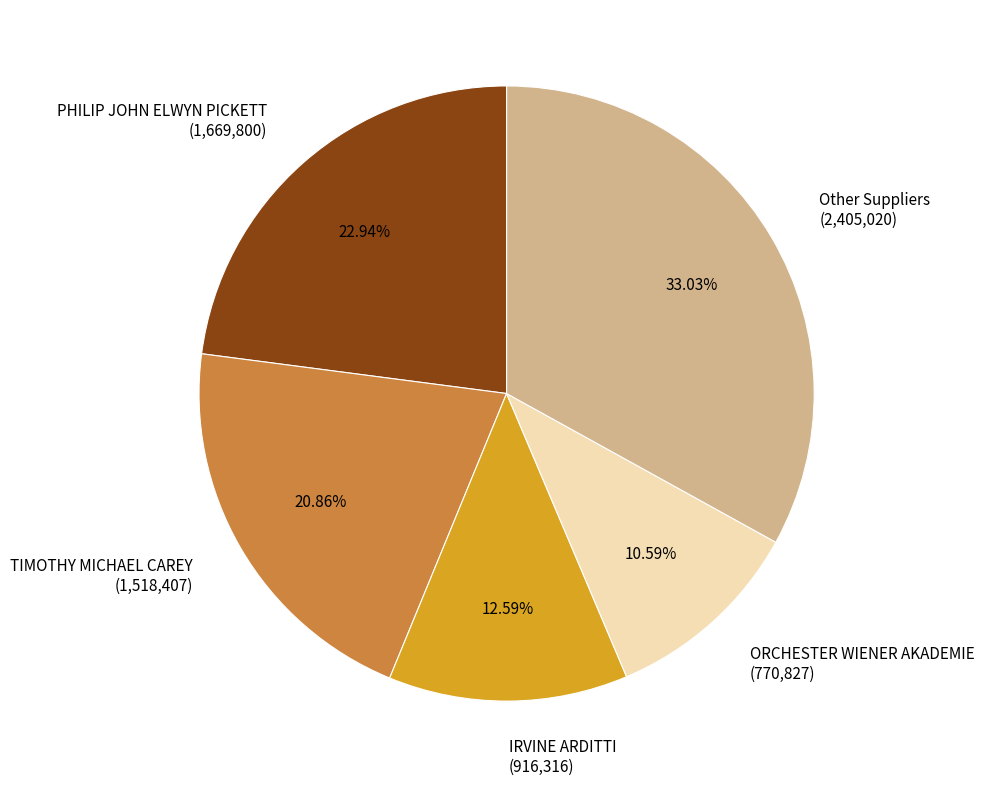

Is there a majority slice in this chart?

No